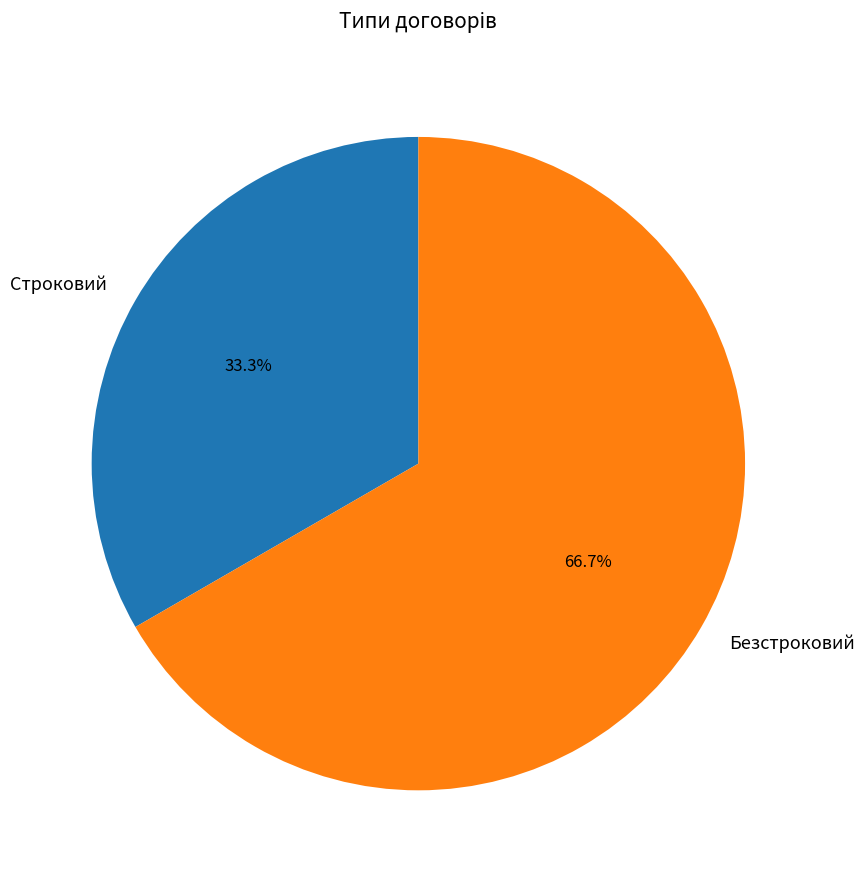

What is the ratio of the value at Безстроковий to the value at Строковий?

2.0